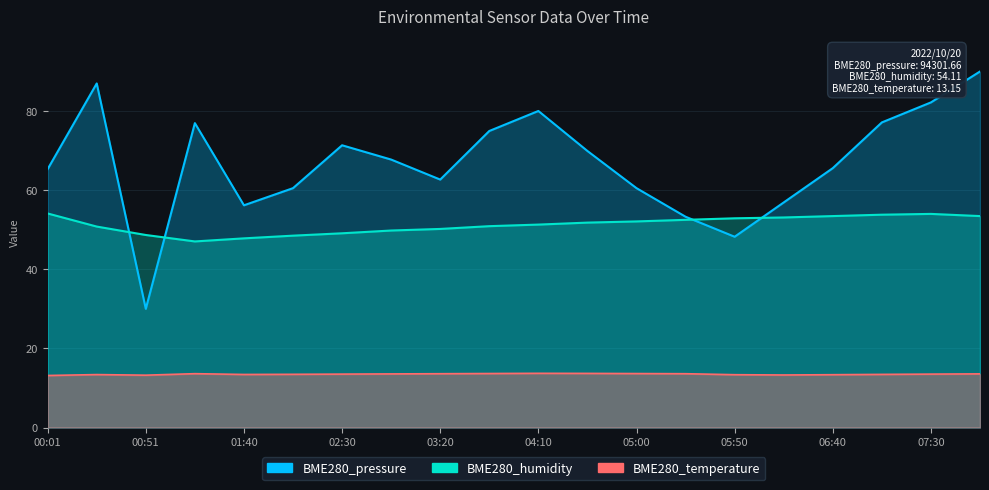

What is the total value across all series at 00:01?

132.6